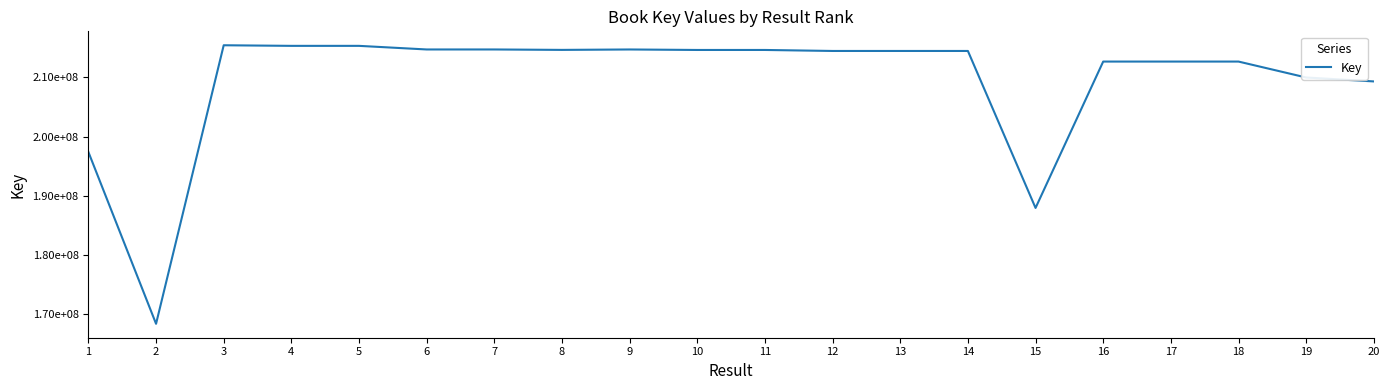

What is the average value?

209409624